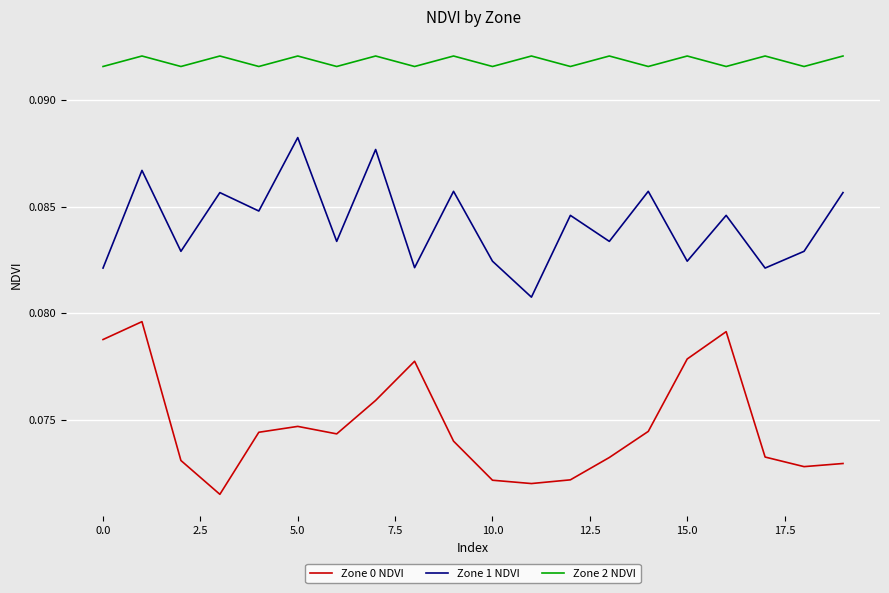

True or false: Zone 1 NDVI and Zone 0 NDVI cross at least once.

False